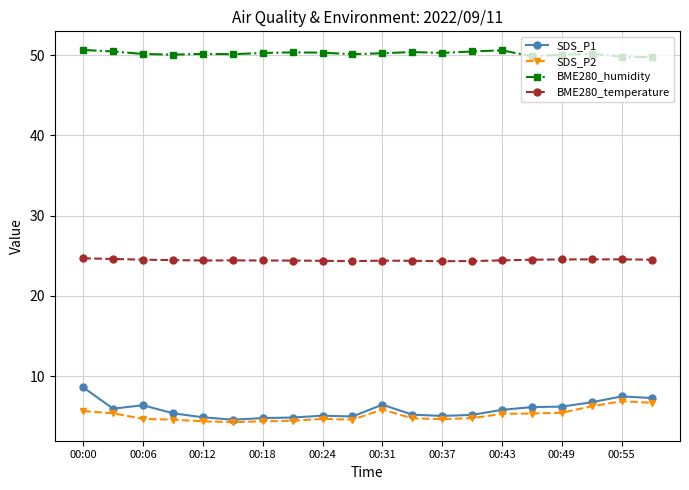

What are all the series names shown in the legend?

SDS_P1, SDS_P2, BME280_humidity, BME280_temperature